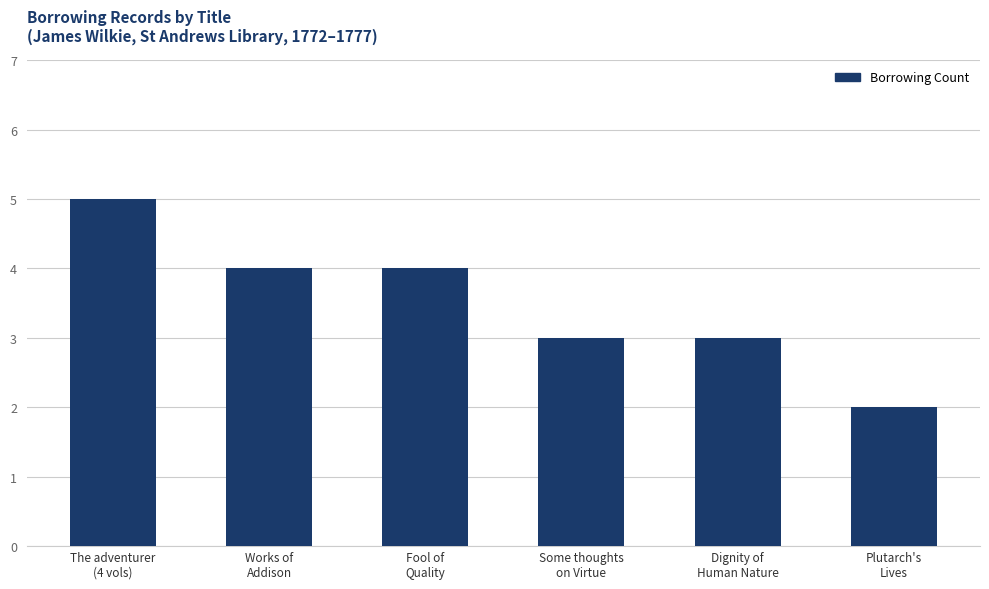

True or false: the data shows 4 at Fool of
Quality.

True